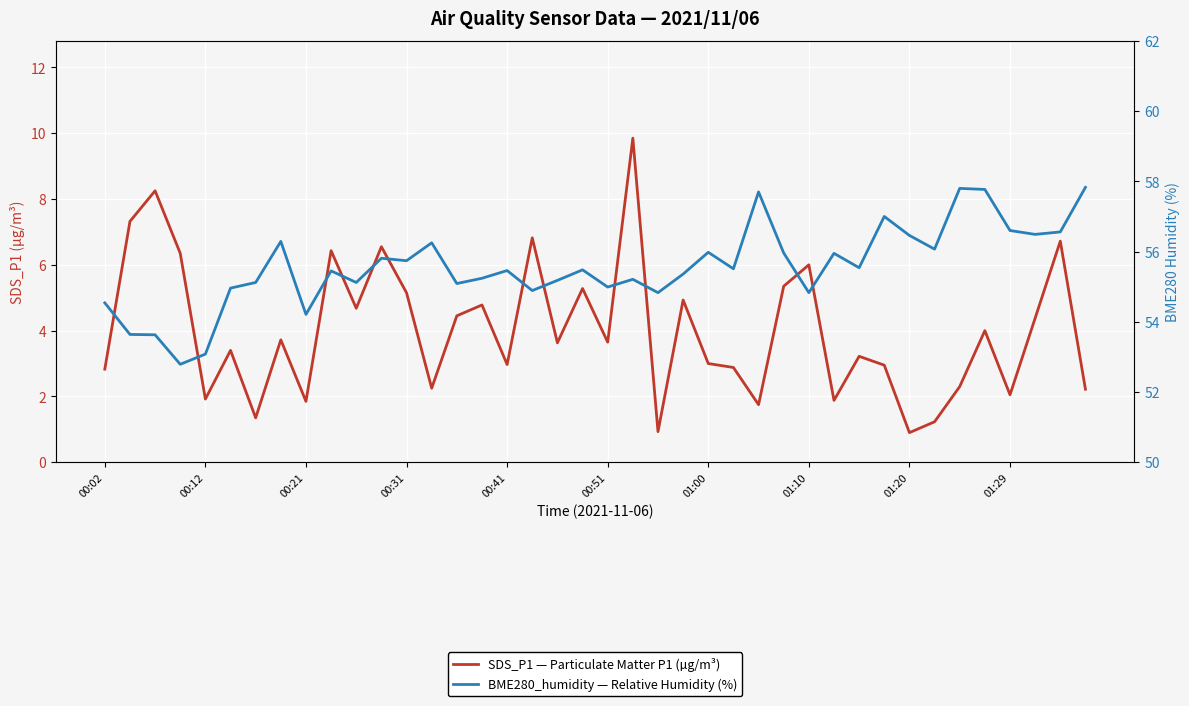

Is the value of BME280_humidity — Relative Humidity (%) at 30 greater than the value of SDS_P1 — Particulate Matter P1 (µg/m³) at 01:10?

Yes